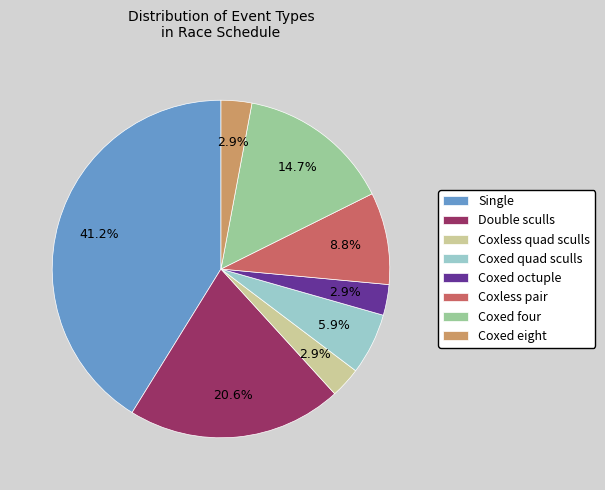

How many slices are in this pie chart?

8